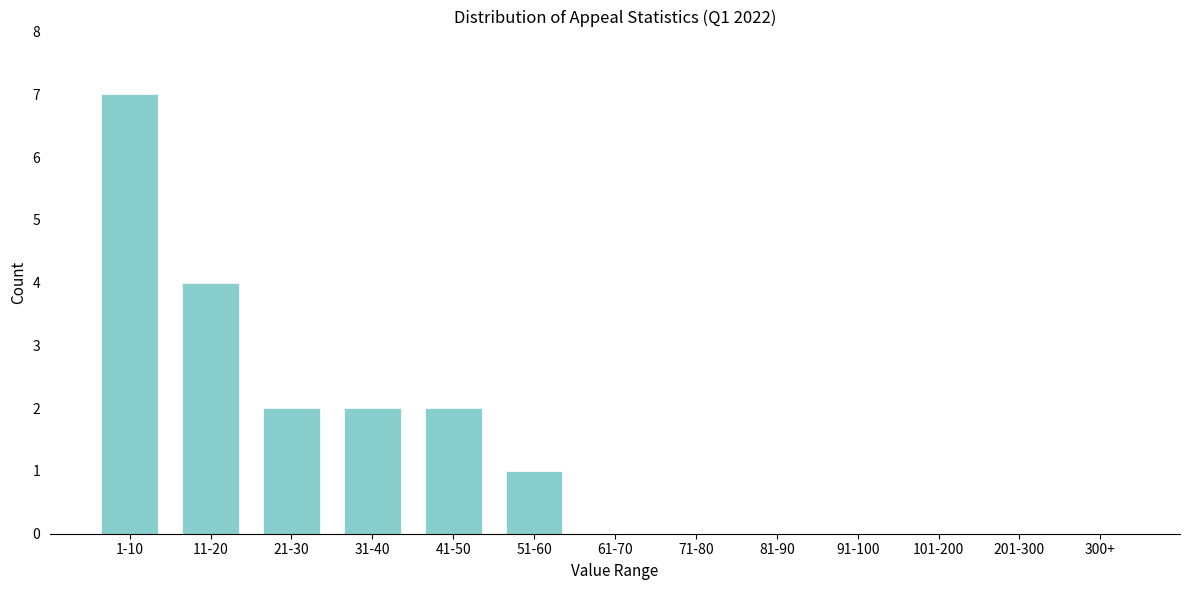

Reading left to right, transcribe all the data shown in this chart.

1-10=7	11-20=4	21-30=2	31-40=2	41-50=2	51-60=1	61-70=0	71-80=0	81-90=0	91-100=0	101-200=0	201-300=0	300+=0